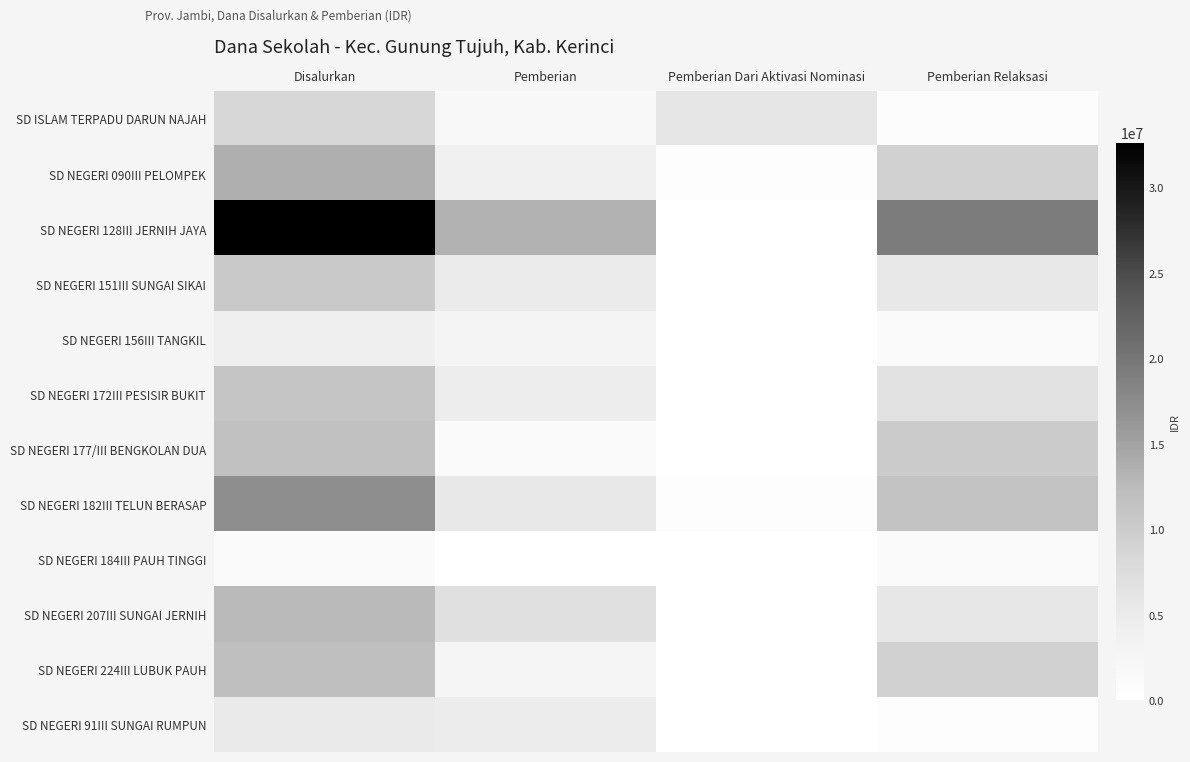

What is the total value across all series at Pemberian Dari Aktivasi Nominasi?

6750000